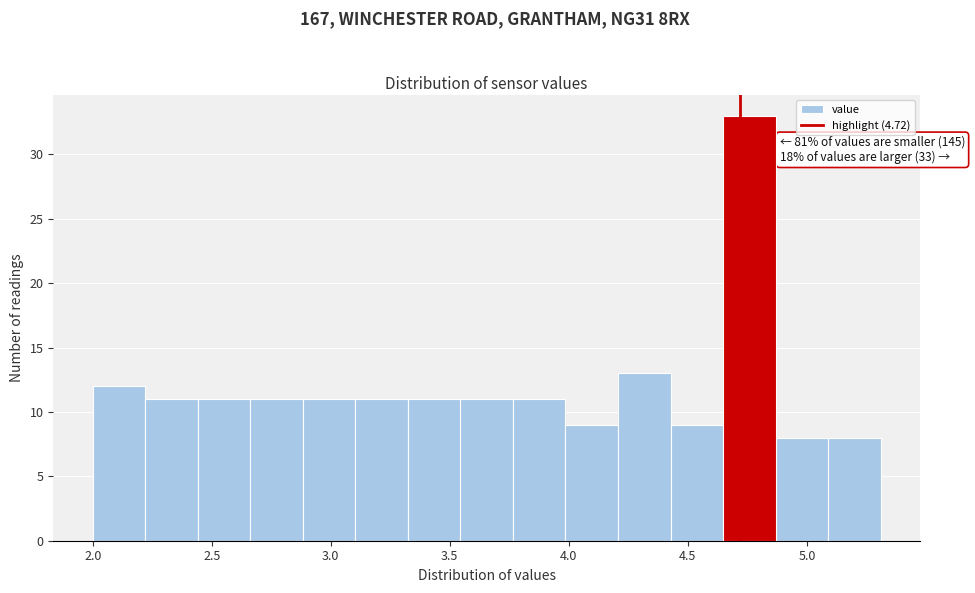

Which range on the x-axis has the tallest bar?

4.65 to 4.85